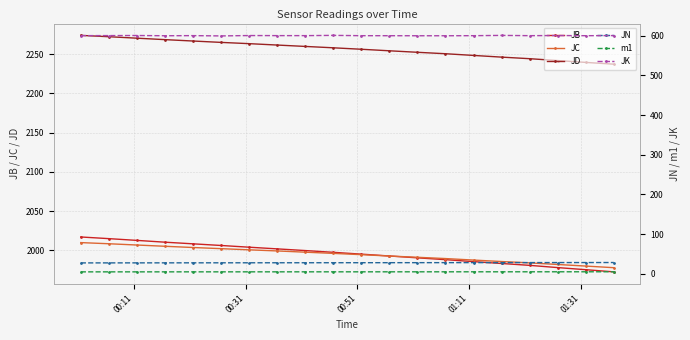

True or false: JC and JD cross at least once.

False